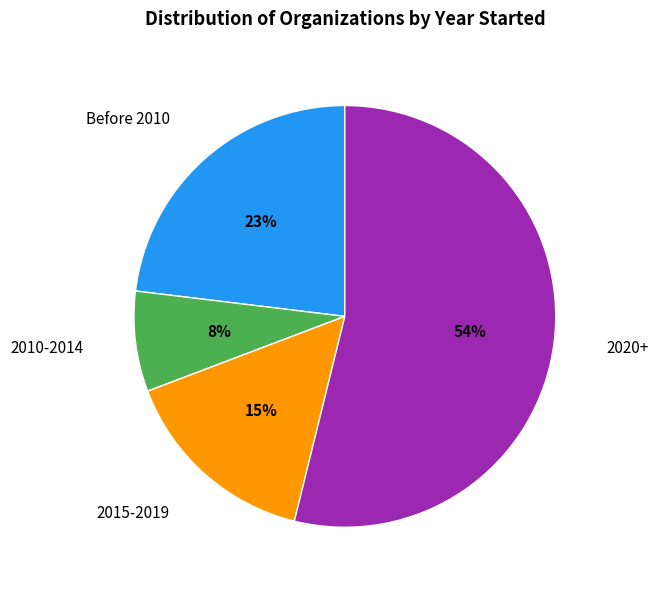

Is there any slice that represents more than half of the pie?

Yes